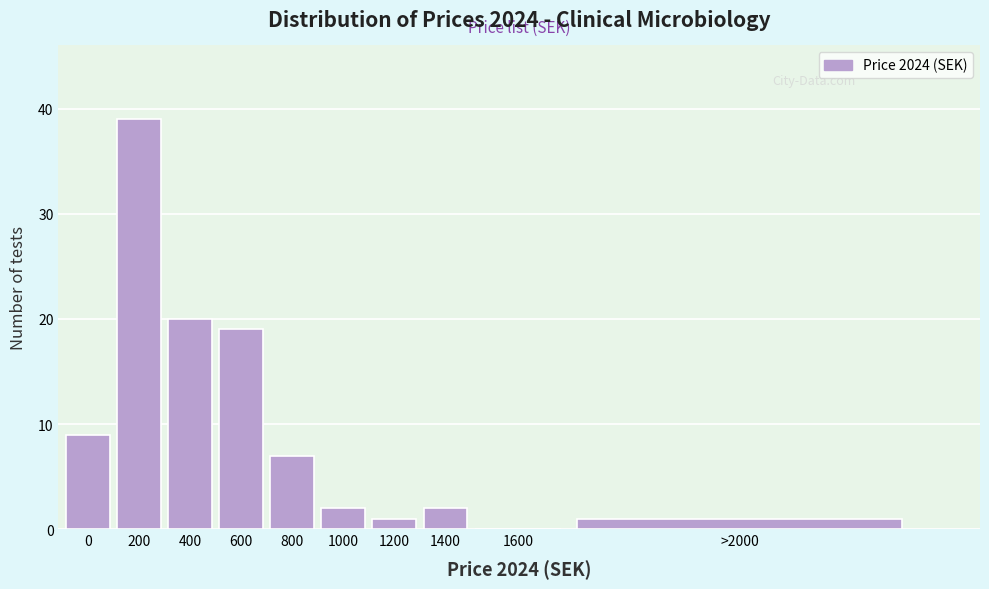

Reading left to right, transcribe all the data shown in this chart.

0=9	200=39	400=20	600=19	800=7	1000=2	1200=1	1400=2	1600=0	>2000=1